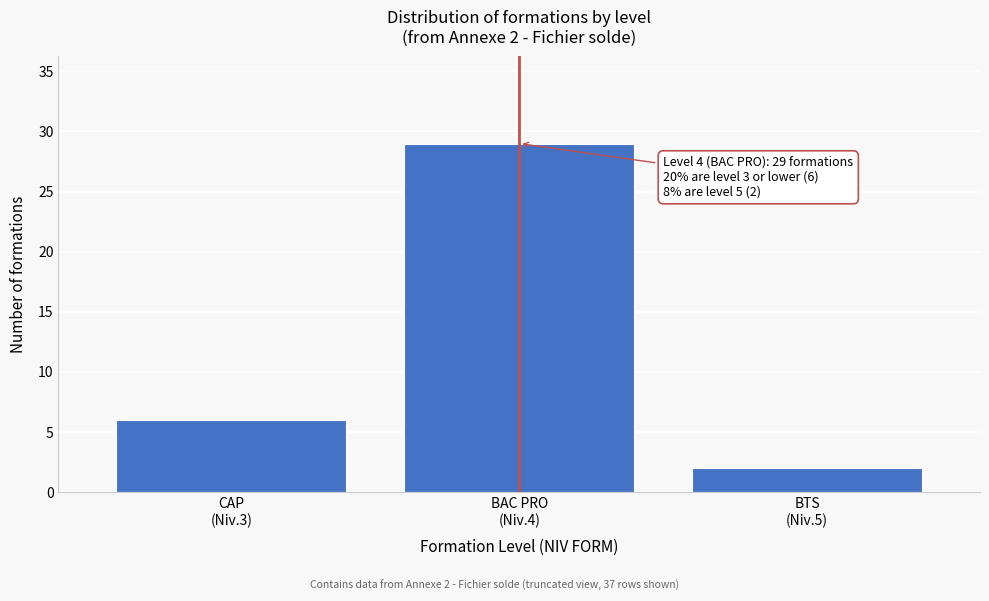

Reading right to left, transcribe all the data shown in this chart.

2	29	6